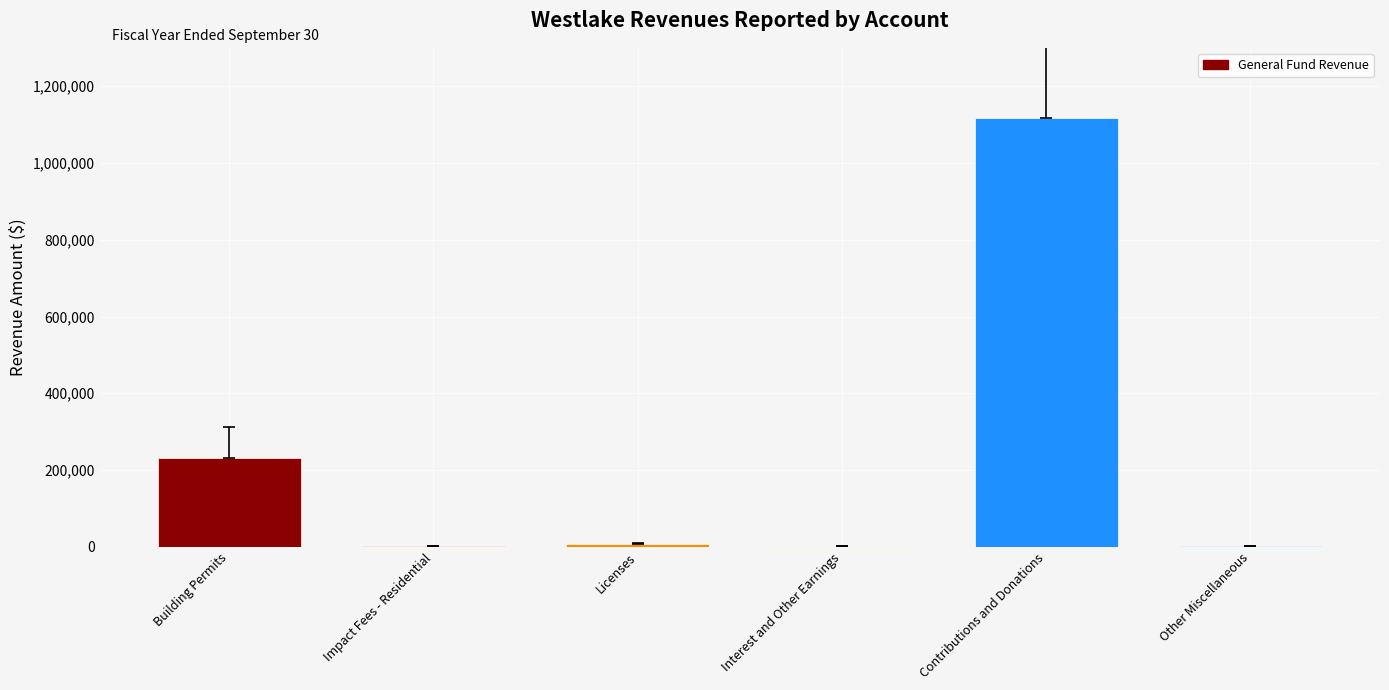

What is the change in value from Licenses to Other Miscellaneous?

-6015